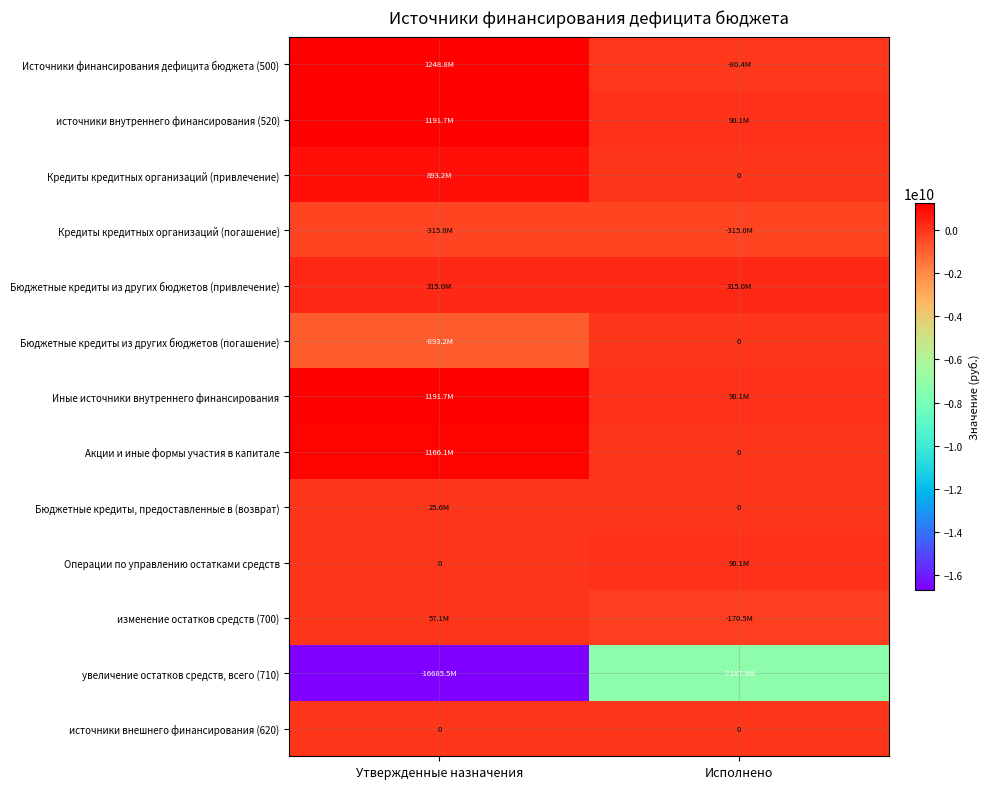

At which label is Иные источники внутреннего финансирования closest to 640897122?

Исполнено